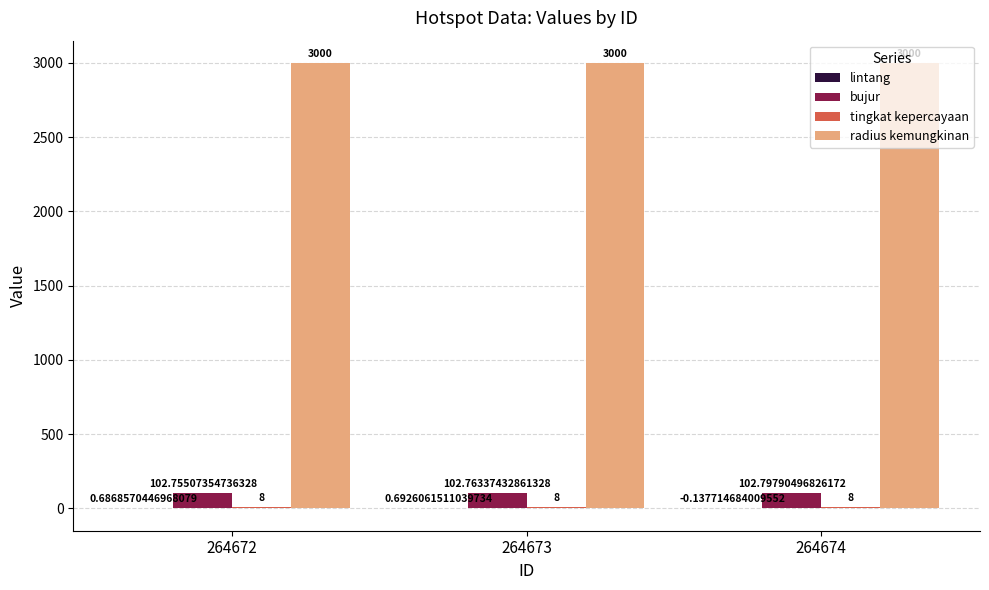

Which series changed the most between 264672 and 264673?

bujur